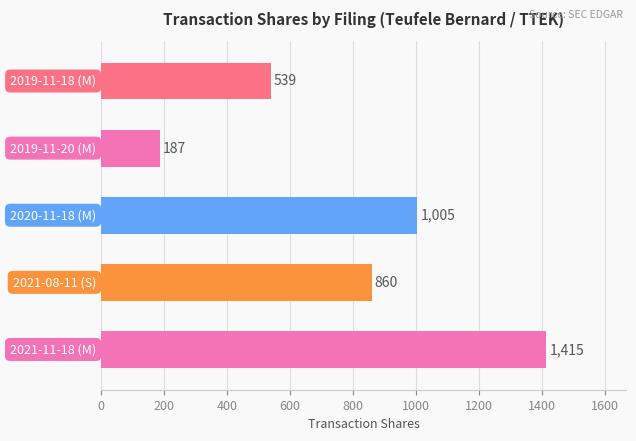

How many values are below 860?

2